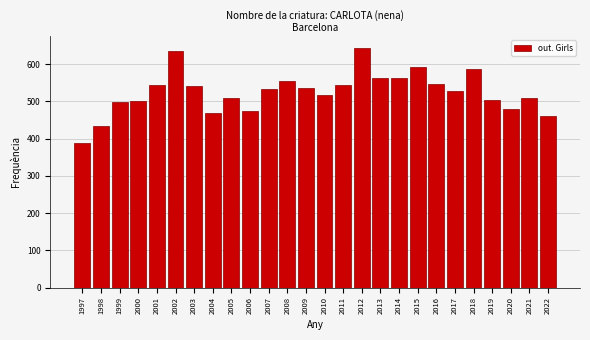

The value at 2007 is 532. True or false?

True